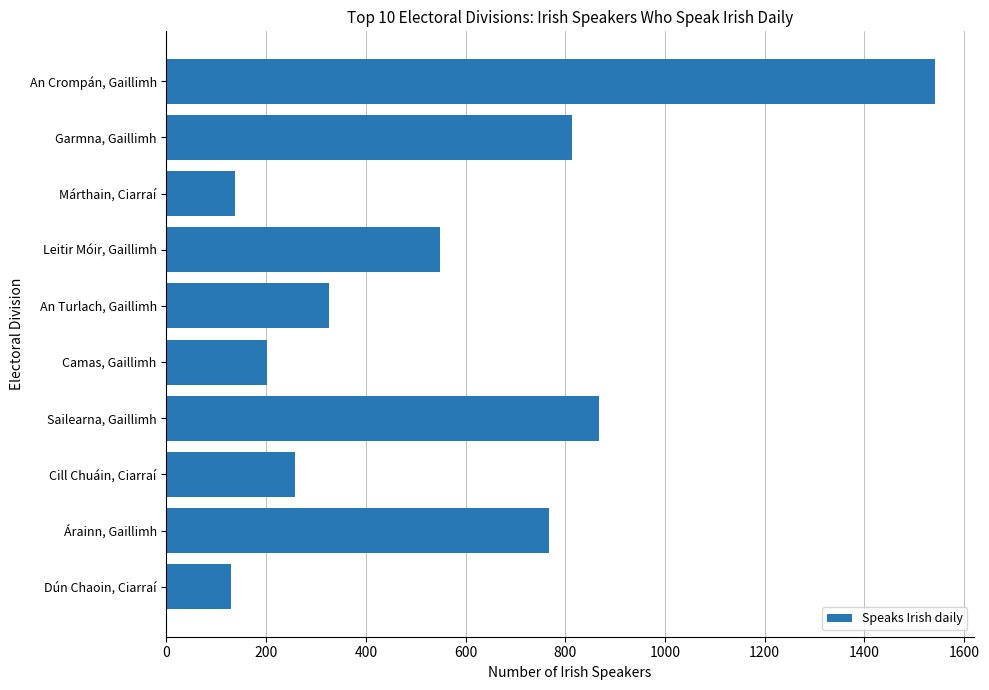

What is the average value?

559